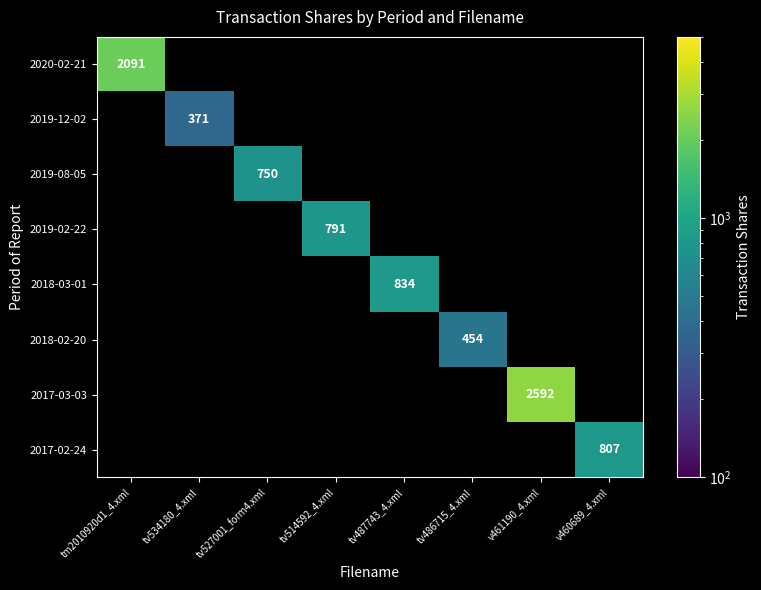

The 2019-12-02 series shows 371 at tv534180_4.xml. True or false?

True